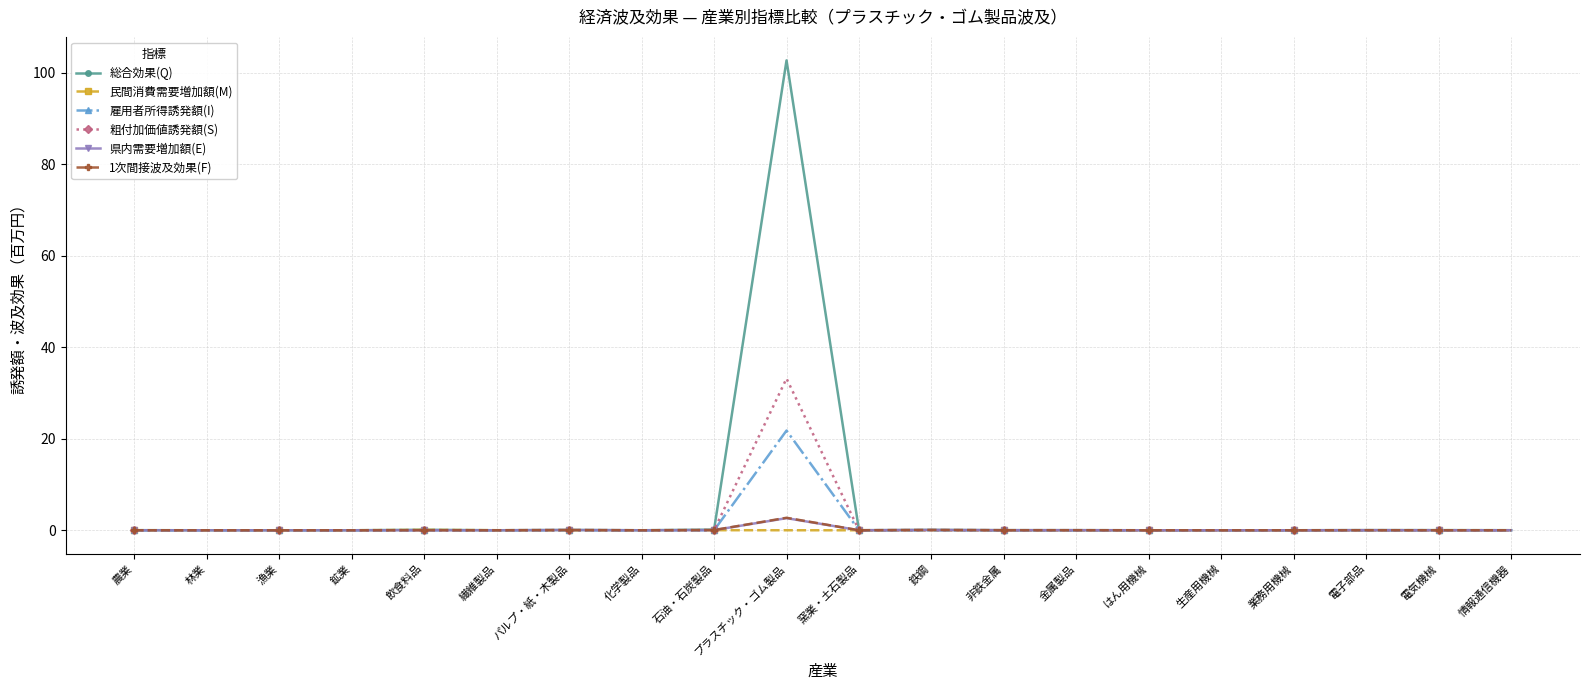

True or false: 総合効果(Q) has more than 2 points higher than both neighbors.

True